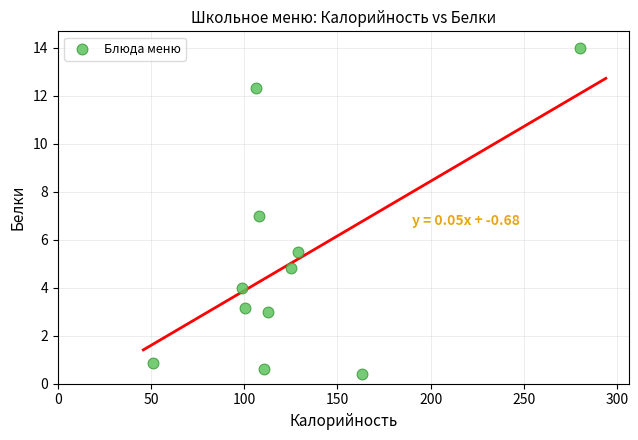

What is the average Y value?

5.1